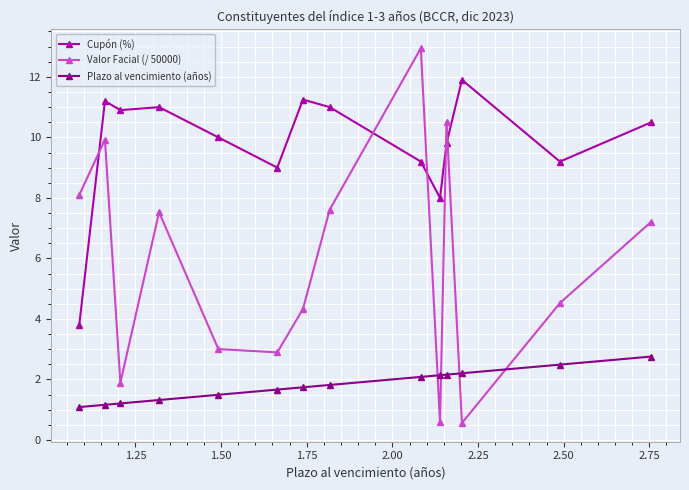

True or false: Plazo al vencimiento (años) and Cupón (%) cross at least once.

False